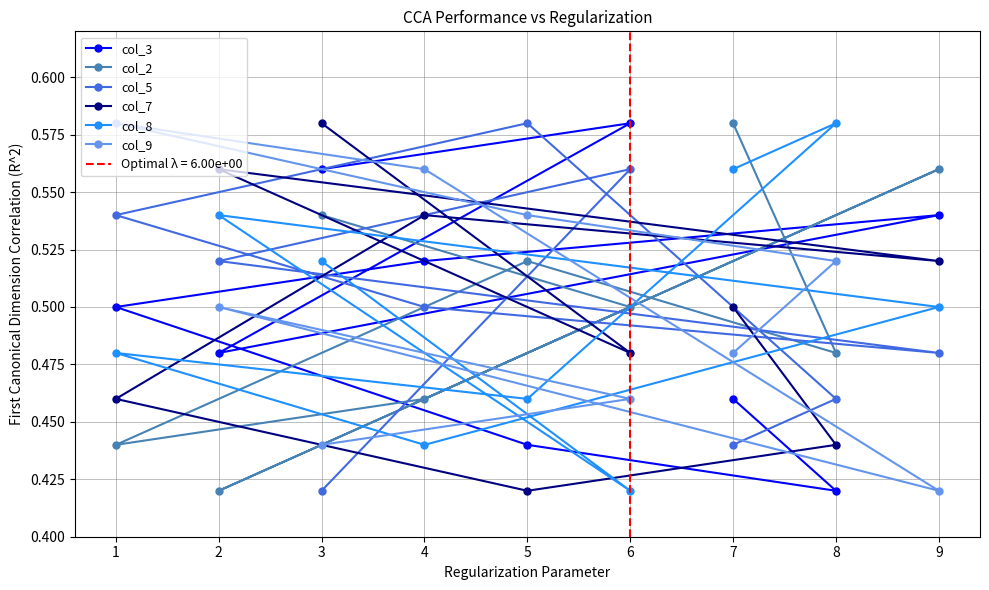

At which label does col_9 reach its minimum?

9